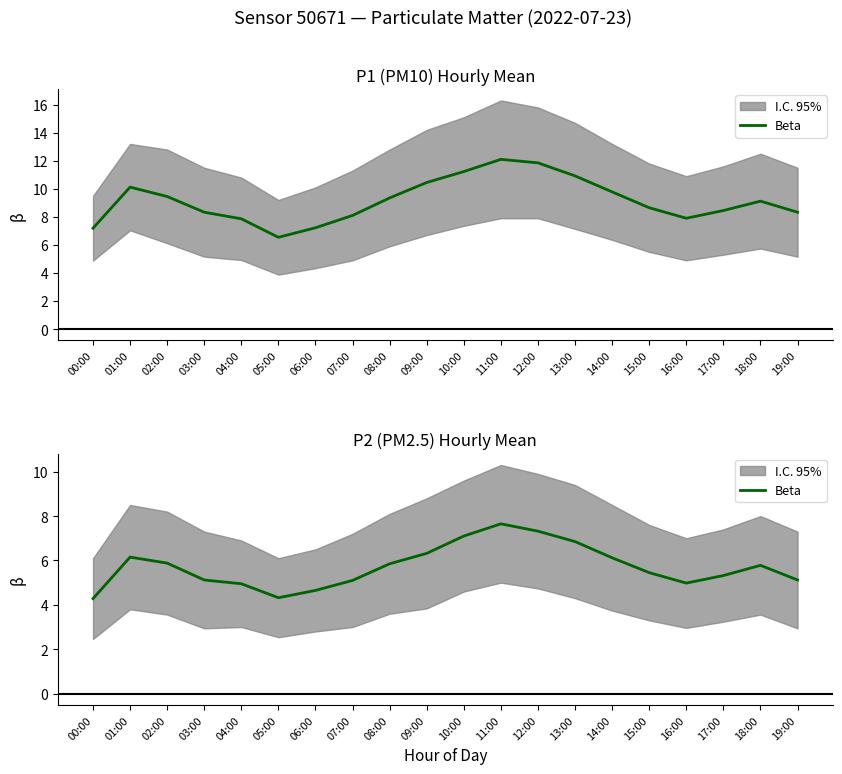

Where is the data nearest to the value 5?

16:00